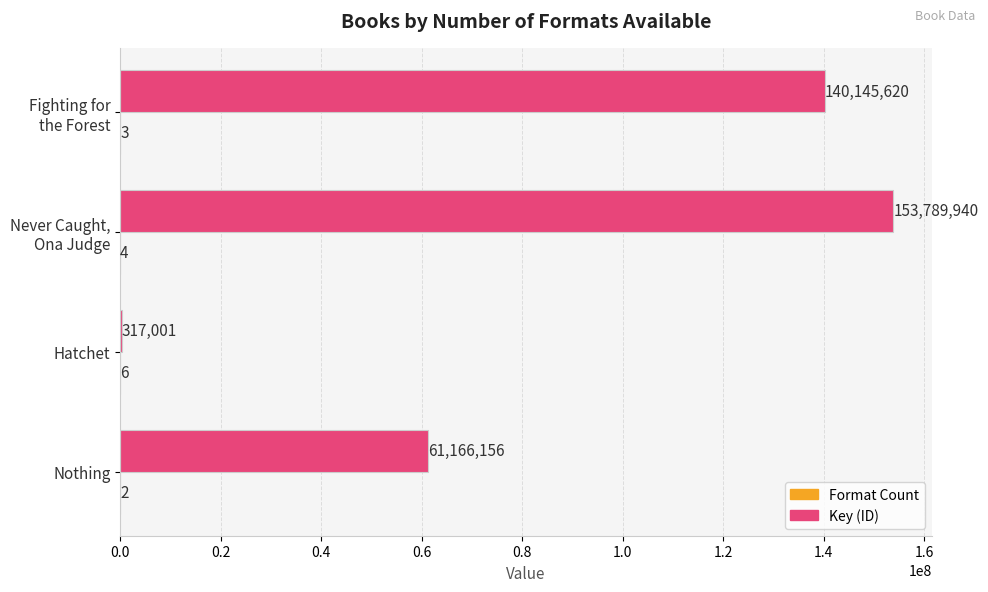

Which series changed the most between Hatchet and Nothing?

Key (ID)